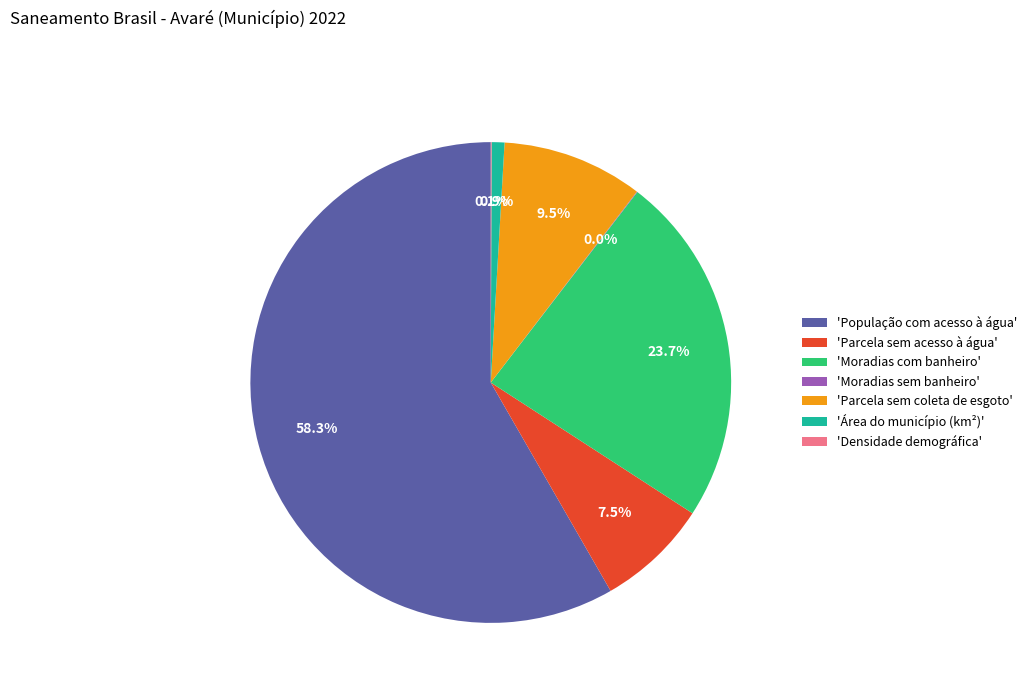

To the nearest percent, what is the average slice percentage?

14%